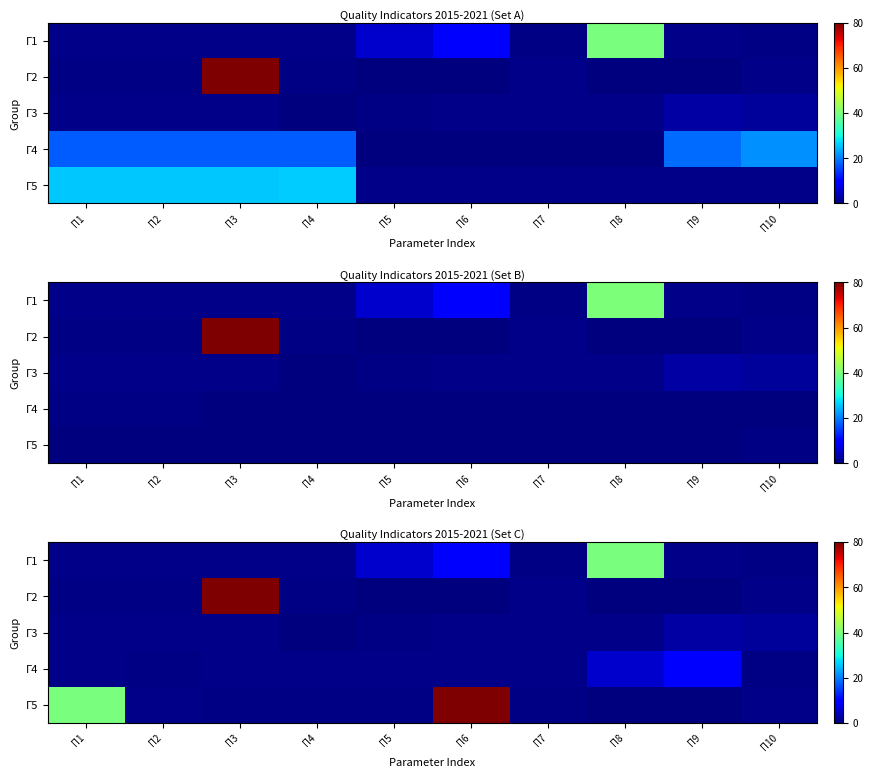

The Г5 series shows 0.3 at П4. True or false?

False